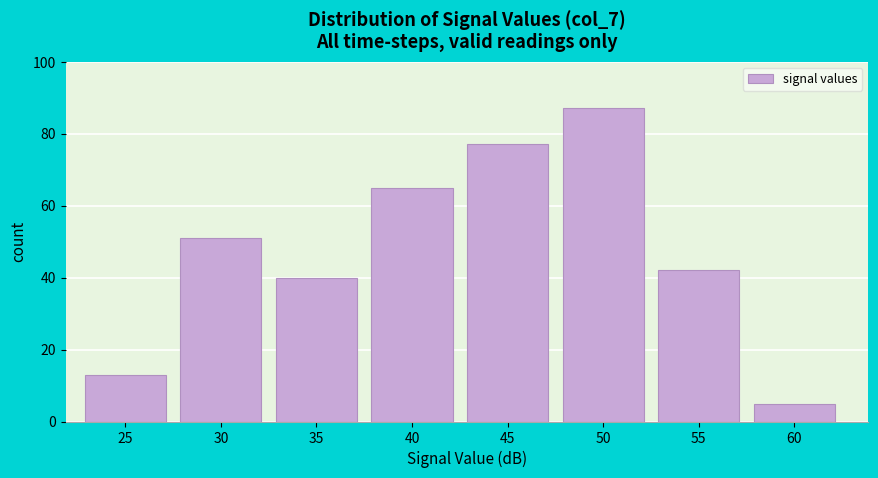

Reading right to left, transcribe all the data shown in this chart.

60=5	55=42	50=87	45=77	40=65	35=40	30=51	25=13